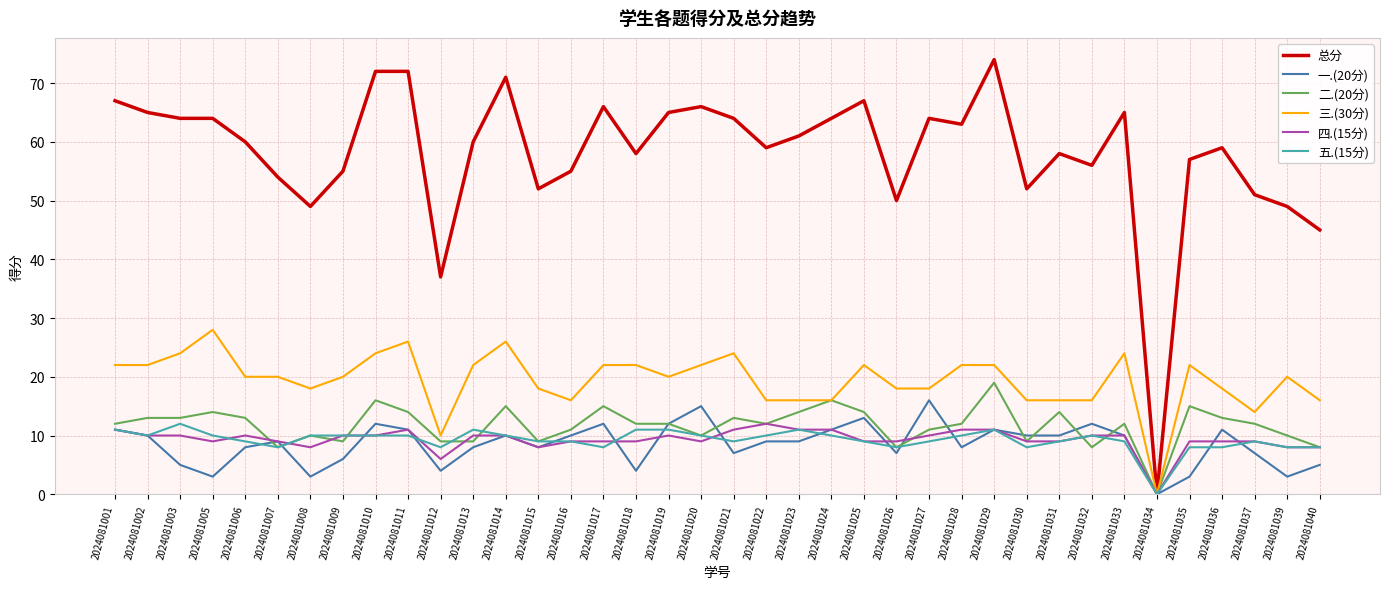

The 三.(30分) series shows 22 at 2024081035. True or false?

True